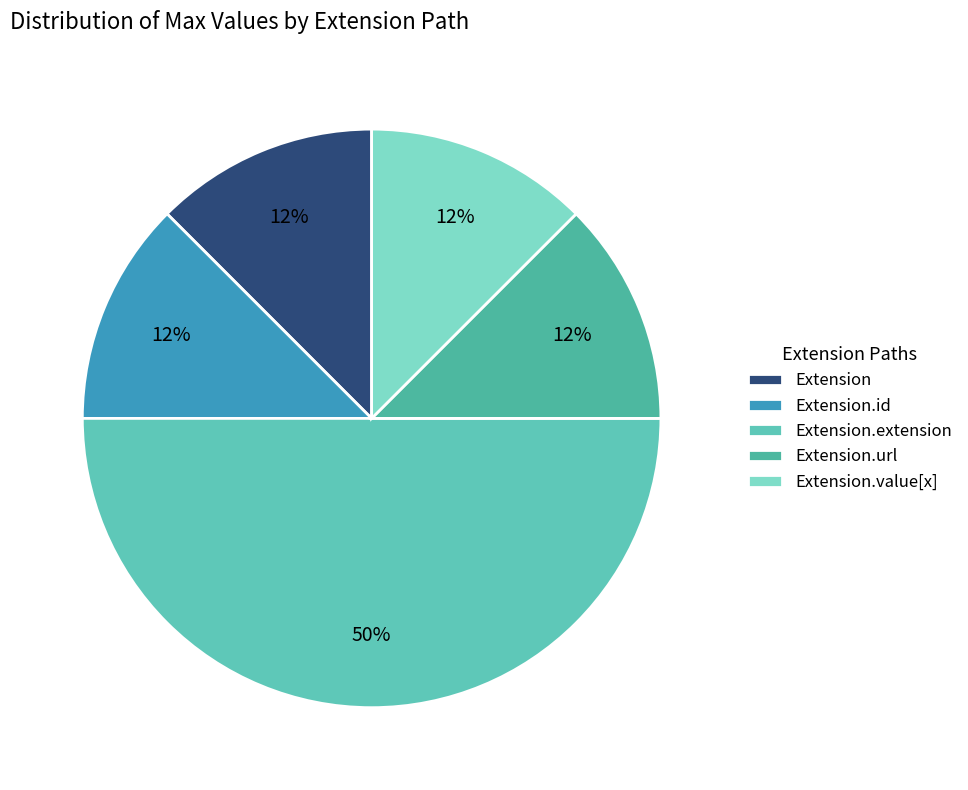

To the nearest percent, what is the average slice percentage?

20%